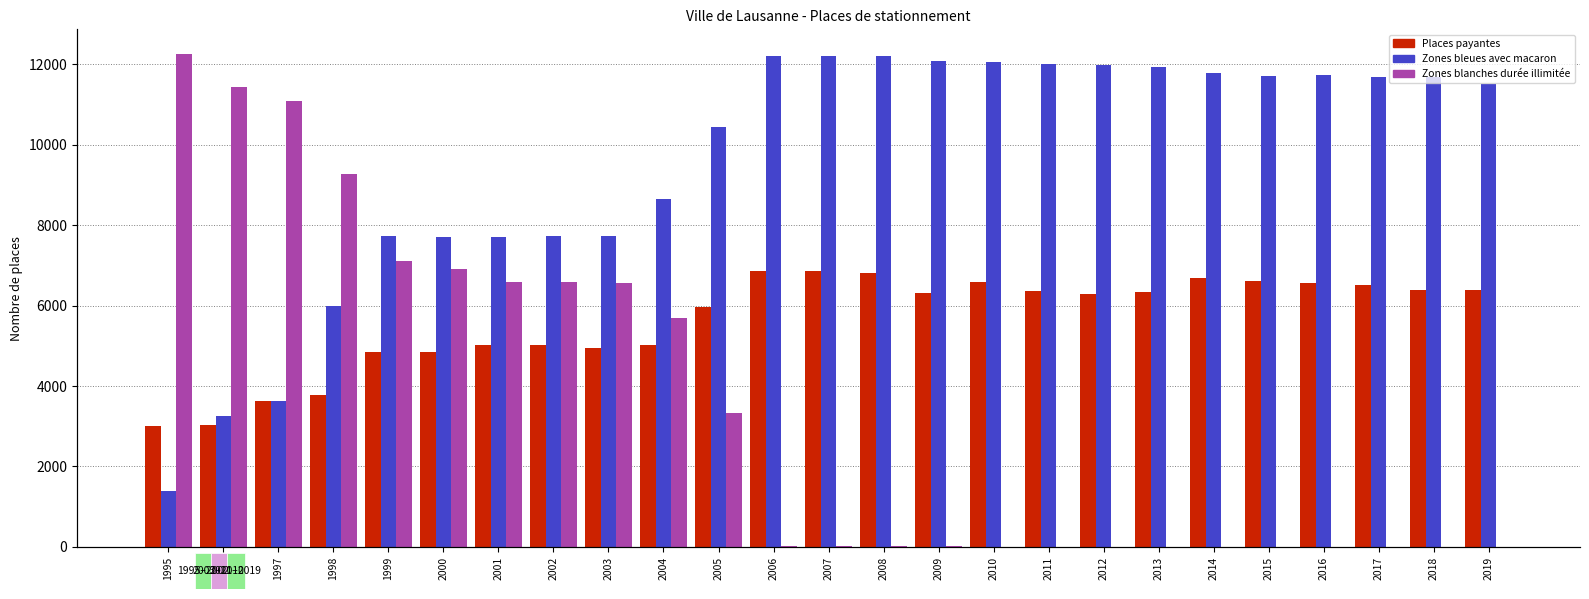

What is the difference between the maximum and minimum values in the Zones bleues avec macaron series?

10841